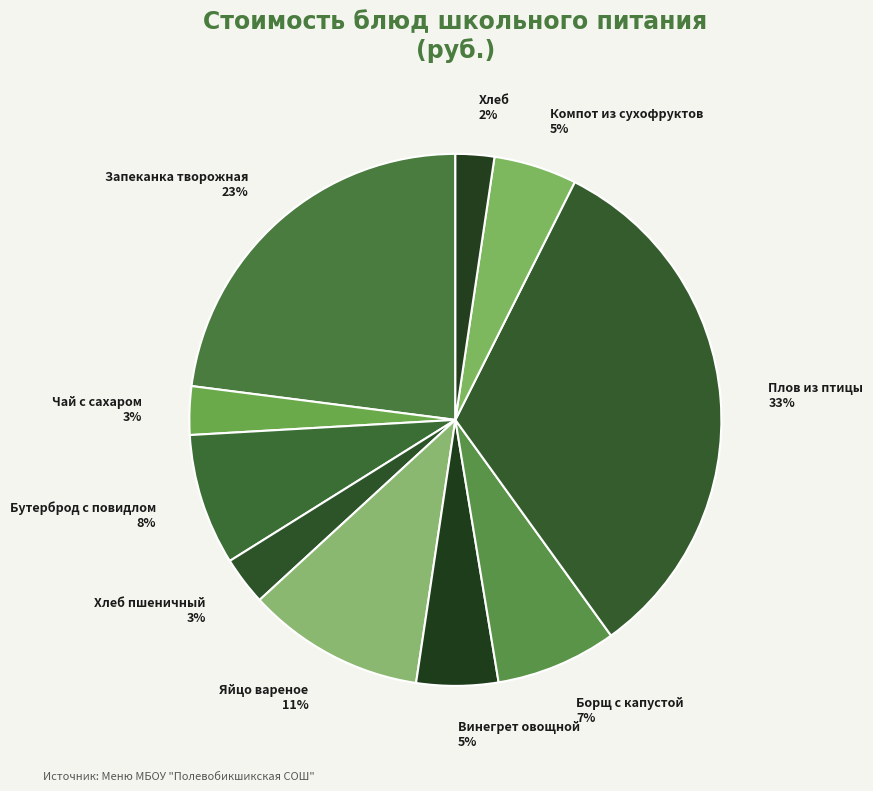

What is the ratio of the value at Хлеб пшеничный to the value at Винегрет овощной?

0.6